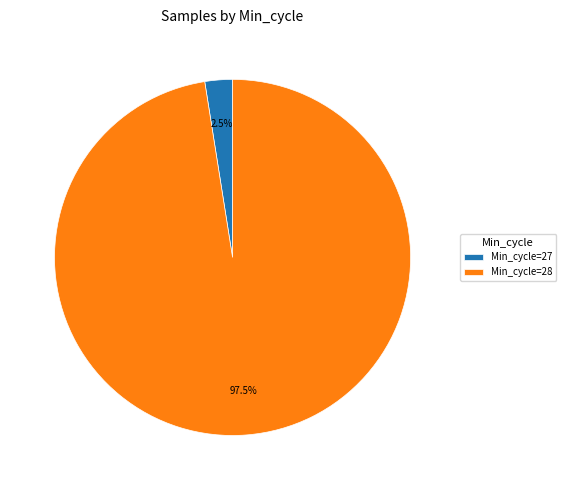

What is the ratio of the value at Min_cycle=28 to the value at Min_cycle=27?

39.0